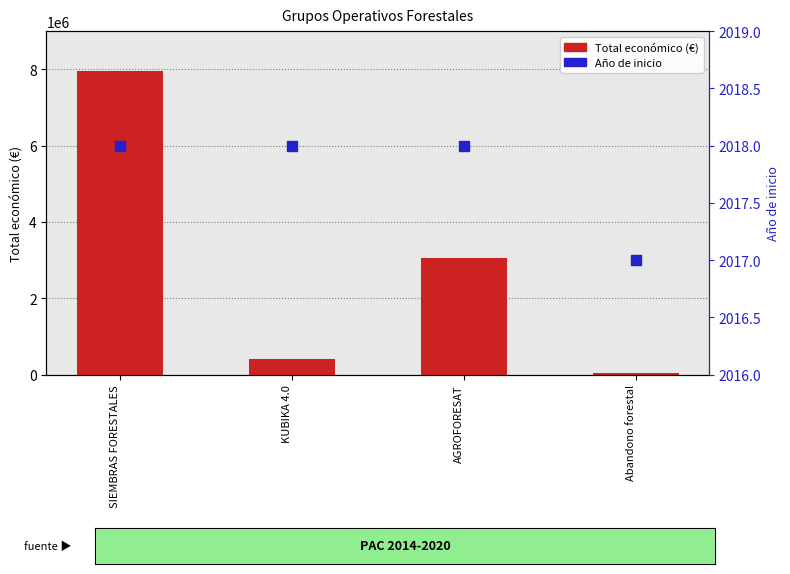

Is the value of Año de inicio at SIEMBRAS FORESTALES greater than the value of Total económico at AGROFORESAT?

No